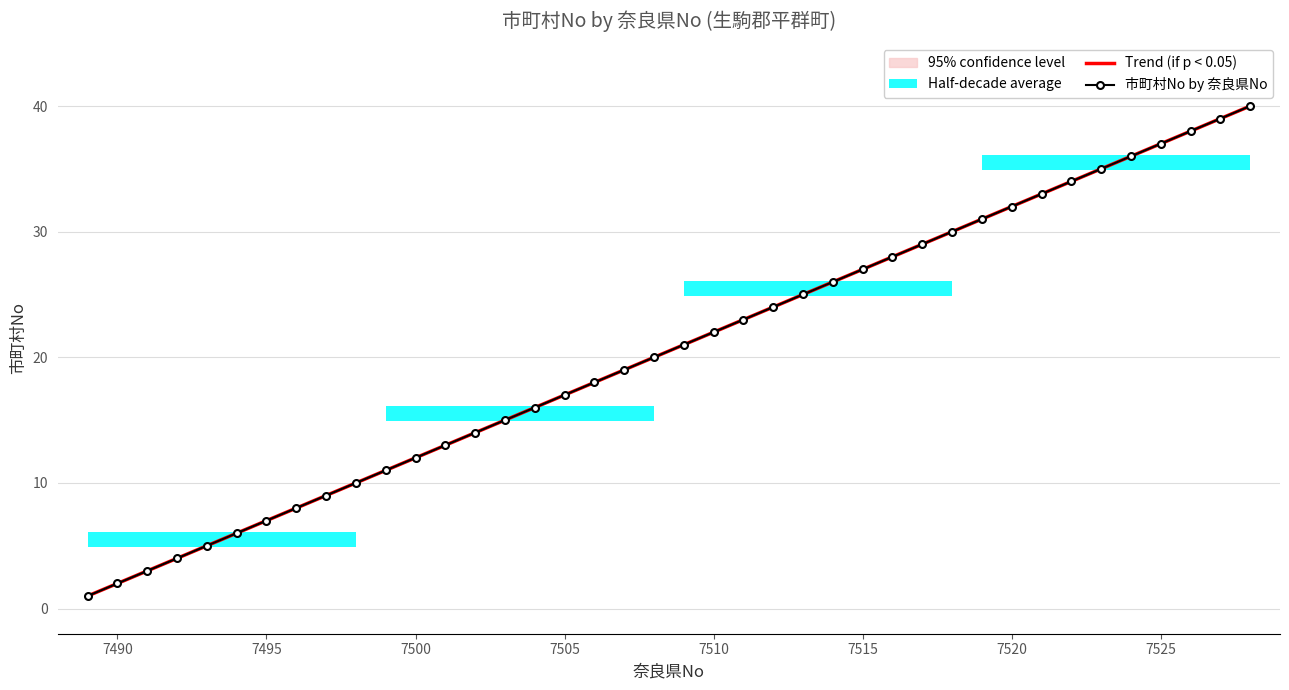

Which series has the widest spread of values?

市町村No by 奈良県No